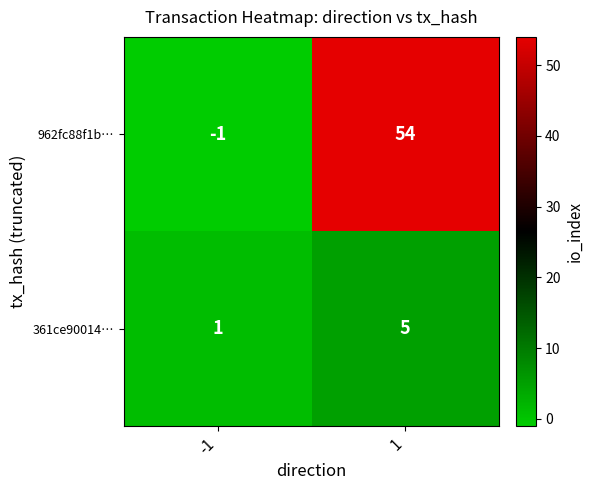

Is the value of 361ce90014… at -1 greater than the value of 962fc88f1b… at 1?

No